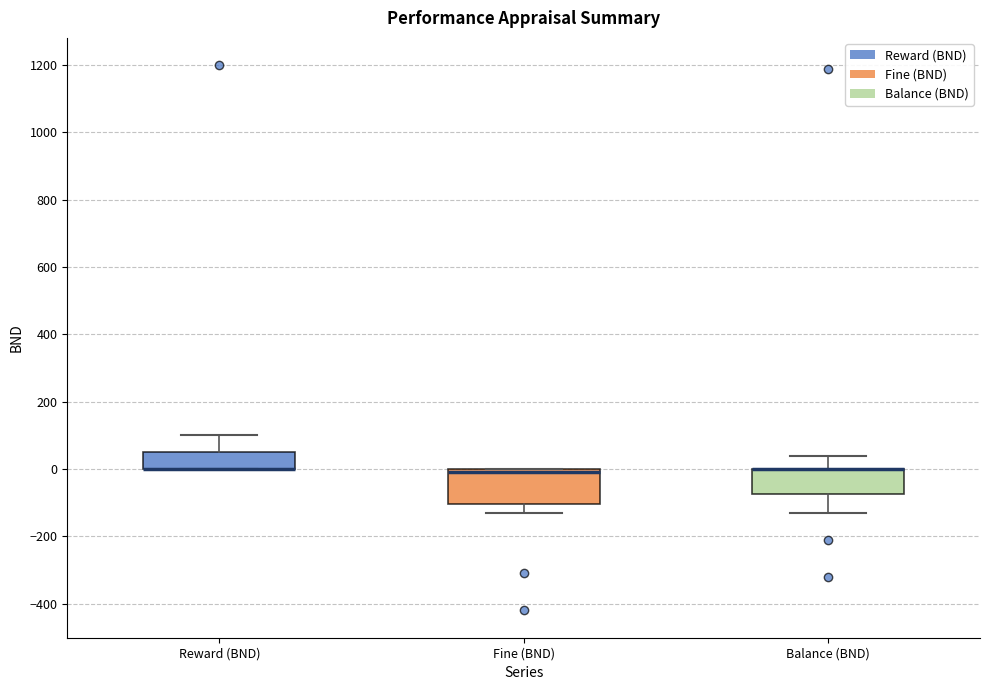

Which box is the tallest, from its lower edge to its upper edge?

Fine (BND)